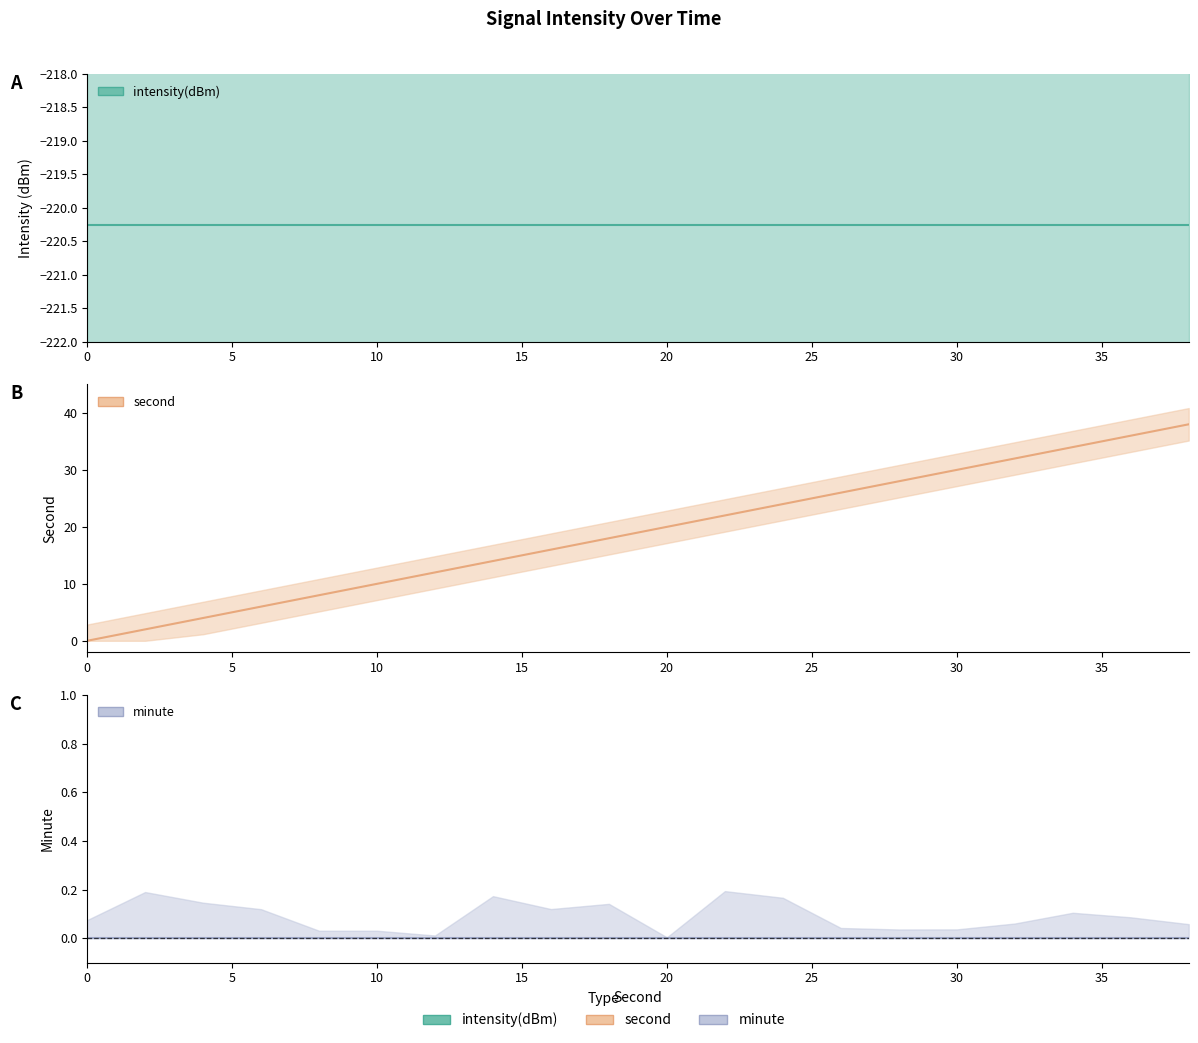

Reading right to left, extract all data points from this chart.

intensity(dBm): 38=-220.3	36=-220.3	34=-220.3	32=-220.3	30=-220.3	28=-220.3	26=-220.3	24=-220.3	22=-220.3	20=-220.3	18=-220.3	16=-220.3	14=-220.3	12=-220.3	10=-220.3	8=-220.3	6=-220.3	4=-220.3	2=-220.3	0=-220.3
second: 38=38.0	36=36.0	34=34.0	32=32.0	30=30.0	28=28.0	26=26.0	24=24.0	22=22.0	20=20.0	18=18.0	16=16.0	14=14.0	12=12.0	10=10.0	8=8.0	6=6.0	4=4.0	2=2.0	0=0.0
minute: 38=0.0	36=0.0	34=0.0	32=0.0	30=0.0	28=0.0	26=0.0	24=0.0	22=0.0	20=0.0	18=0.0	16=0.0	14=0.0	12=0.0	10=0.0	8=0.0	6=0.0	4=0.0	2=0.0	0=0.0